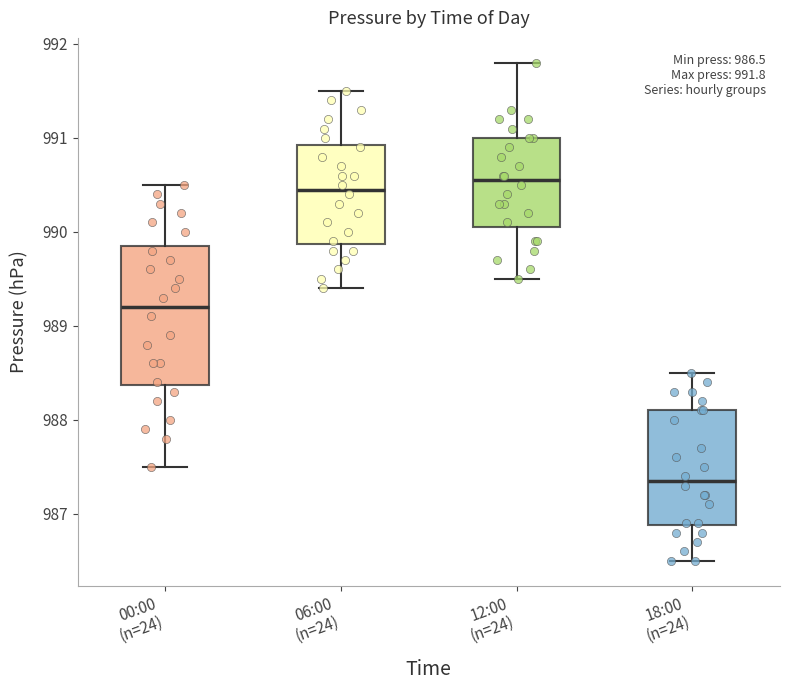

Which box is the tallest, from its lower edge to its upper edge?

00:00 (n=24)